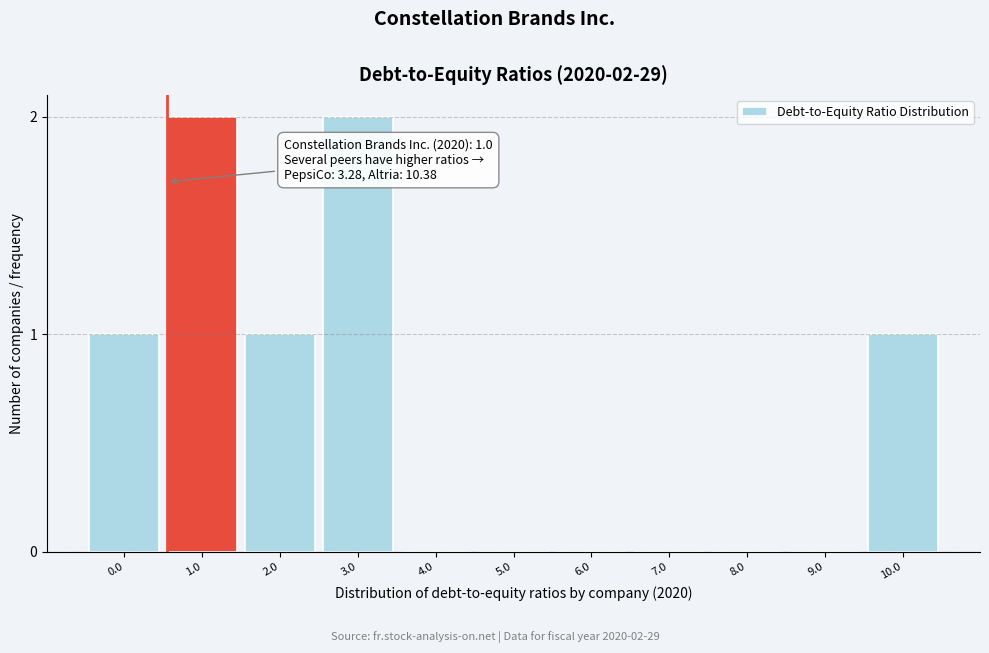

Reading left to right, what are all the values shown in this chart?

0.0=1	1.0=2	2.0=1	3.0=2	4.0=0	5.0=0	6.0=0	7.0=0	8.0=0	9.0=0	10.0=1